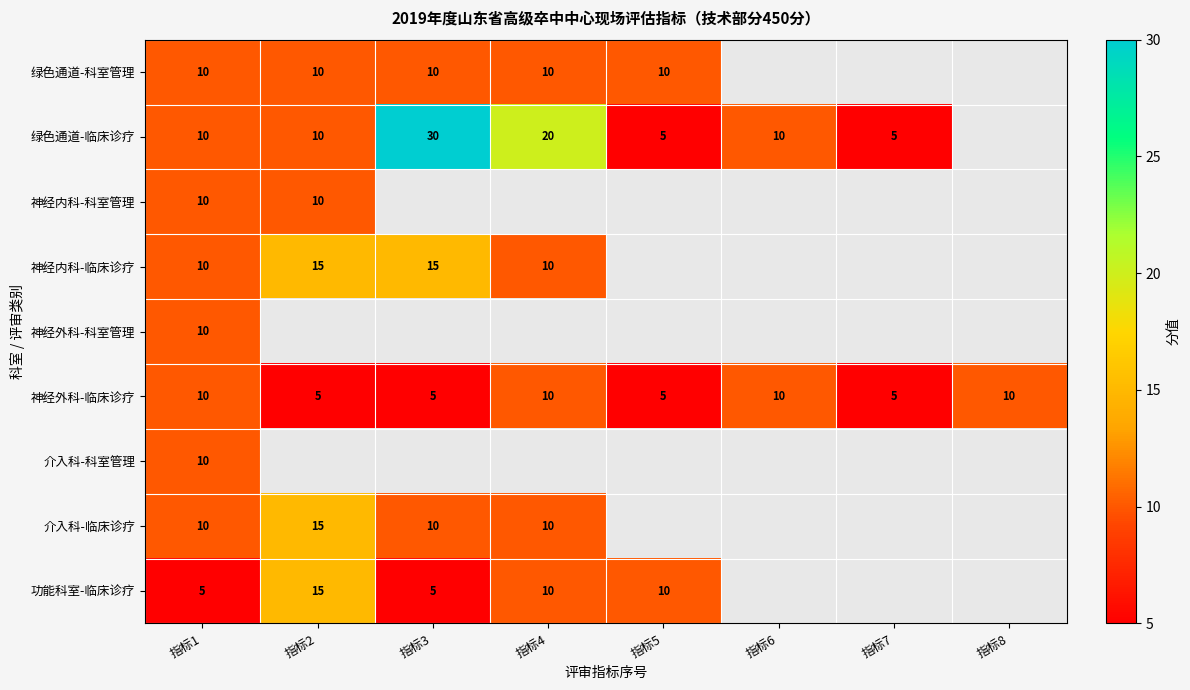

What is the total value across all series at 指标1?

85